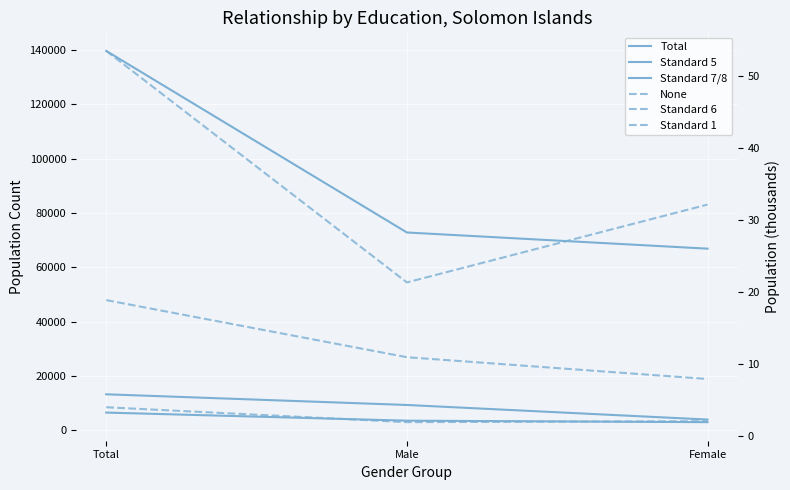

At how many categories does at least one series exceed 61875?

3